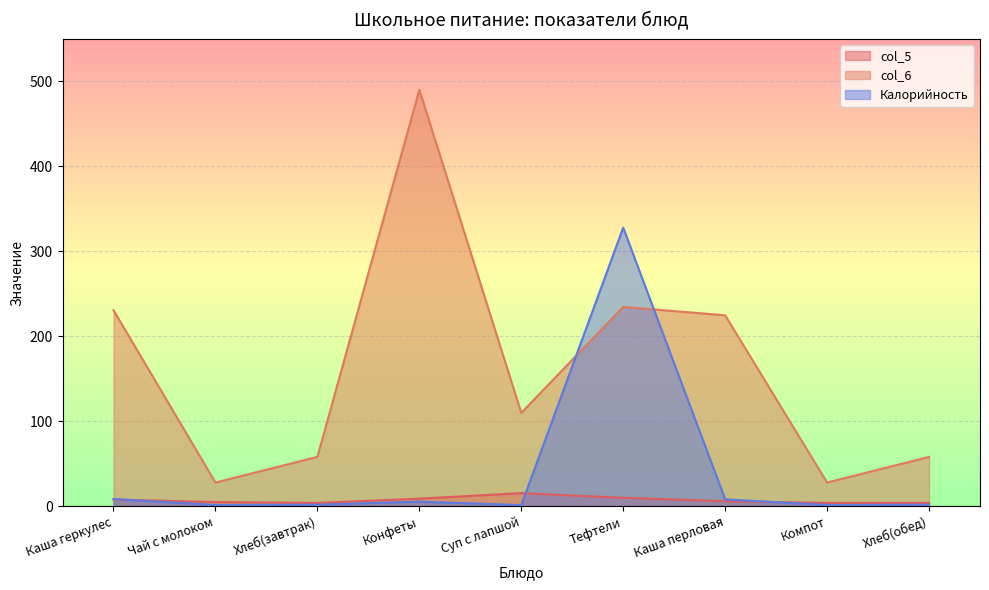

Which series has the widest spread of values?

col_6